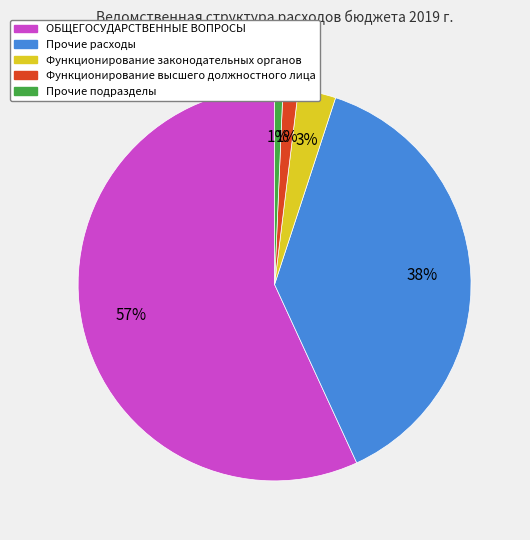

Is there a majority slice in this chart?

Yes